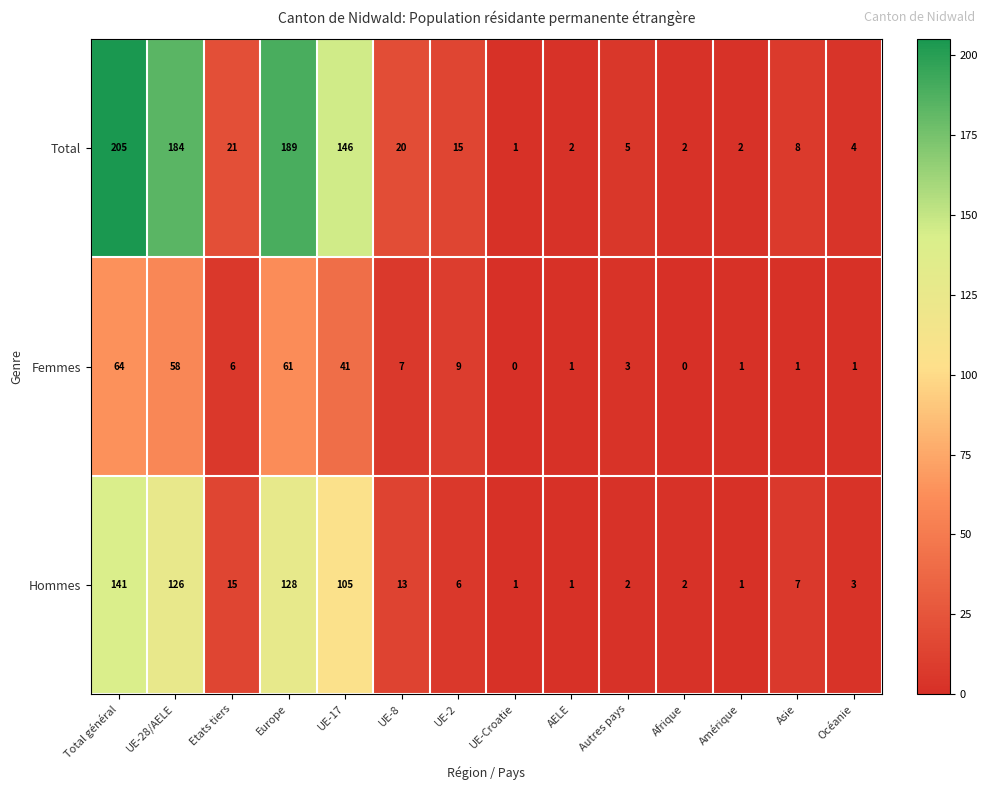

List the series in order of their overall mean, lowest first.

Femmes, Hommes, Total